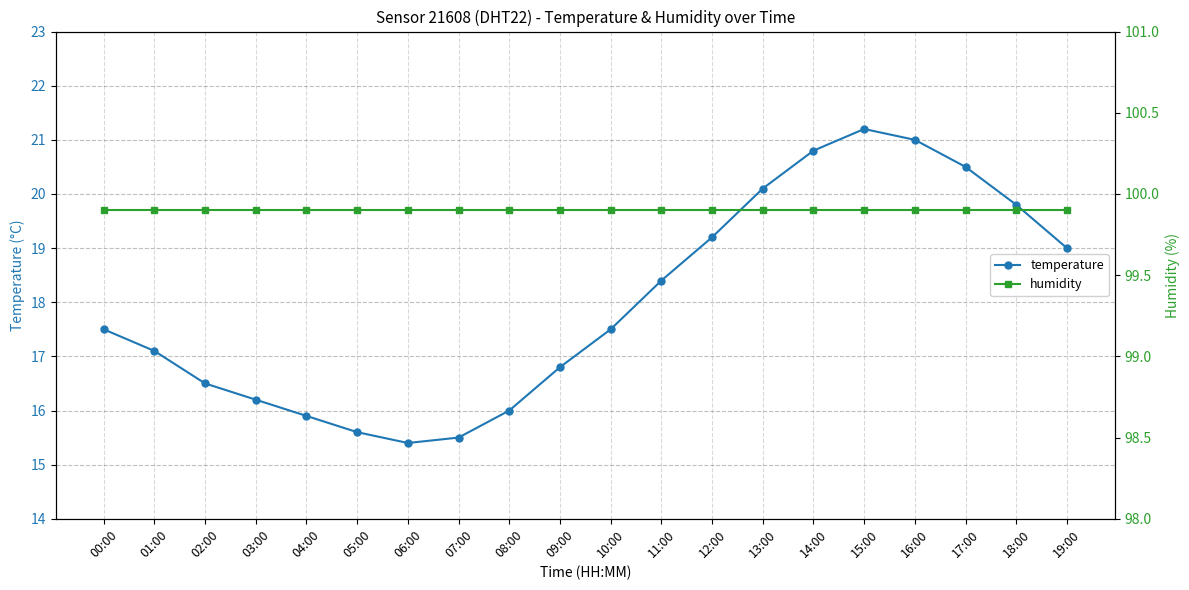

At which category is the sum across all series the highest?

15:00